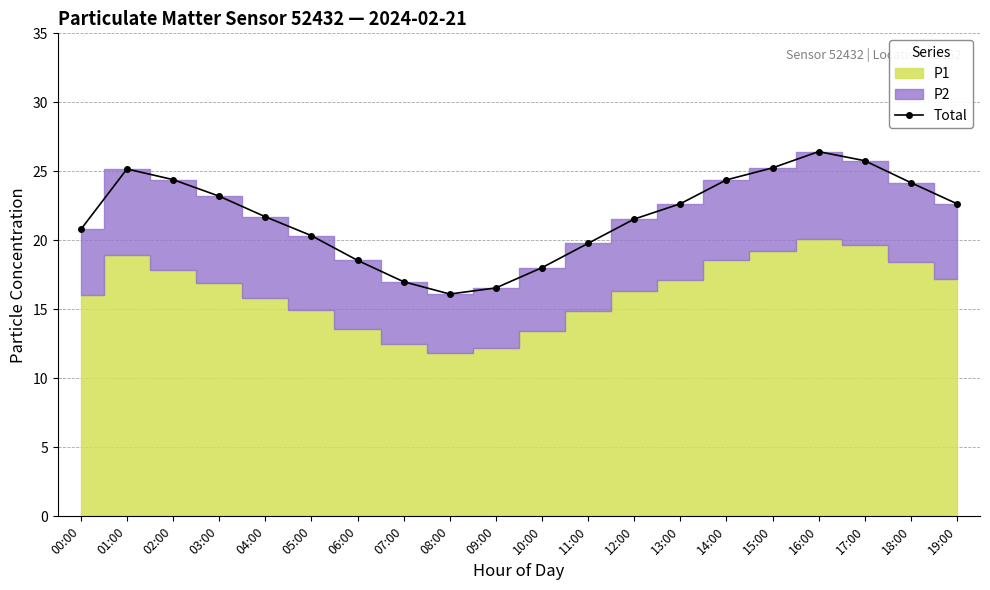

Rank the categories by value from lowest to highest.

08:00, 09:00, 07:00, 10:00, 06:00, 11:00, 05:00, 00:00, 12:00, 04:00, 19:00, 13:00, 03:00, 18:00, 14:00, 02:00, 01:00, 15:00, 17:00, 16:00